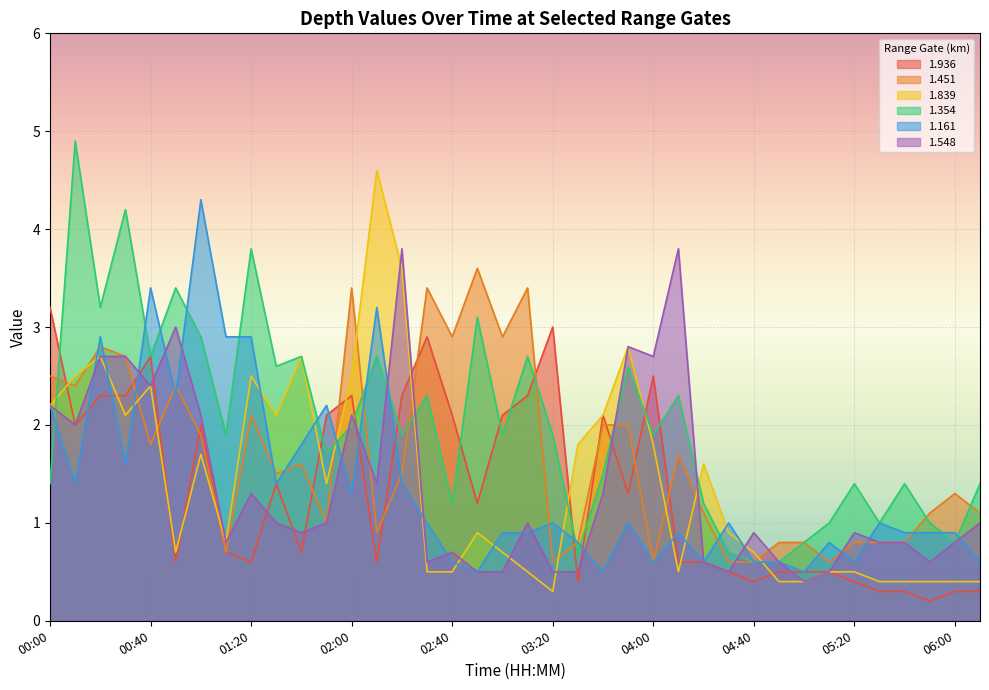

Rank the series at 01:50 from highest to lowest value.

1.161, 1.936, 1.354, 1.839, 1.451, 1.548